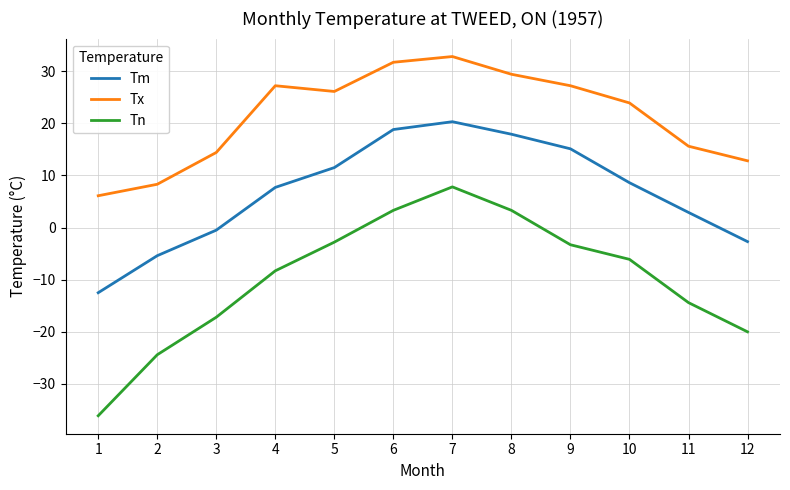

What is the total value across all series at 7?

60.9